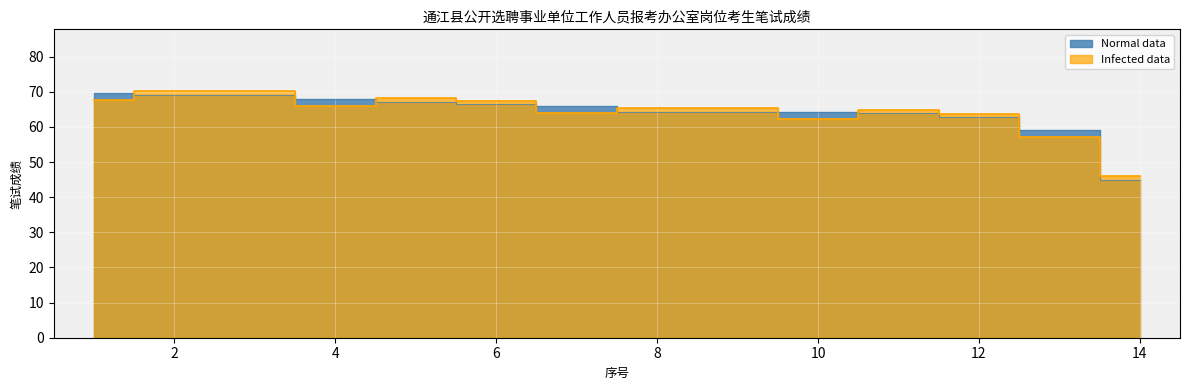

What is the value of the 1st point from the left?

69.7